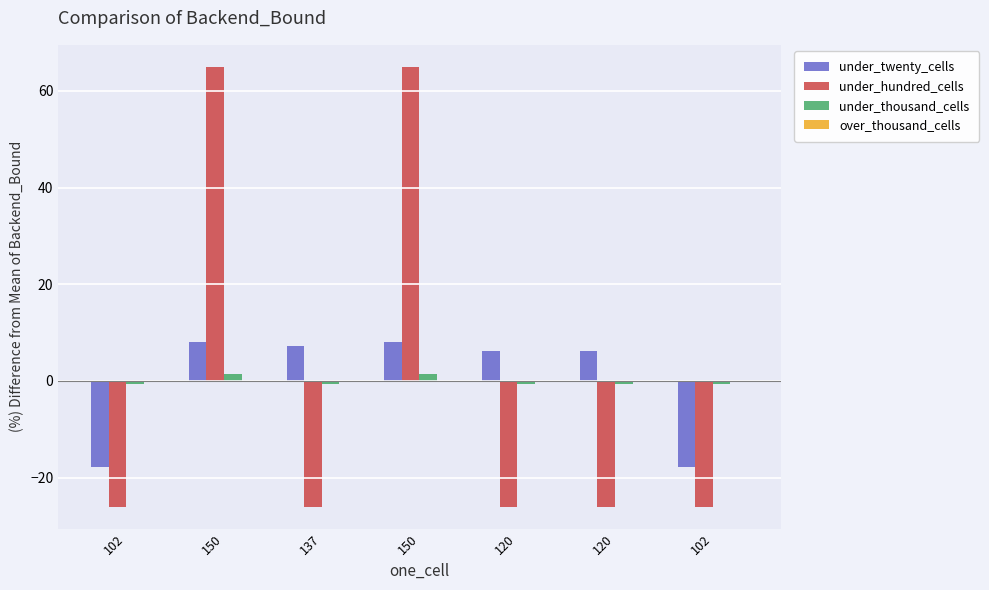

How many data points does each series have?

7